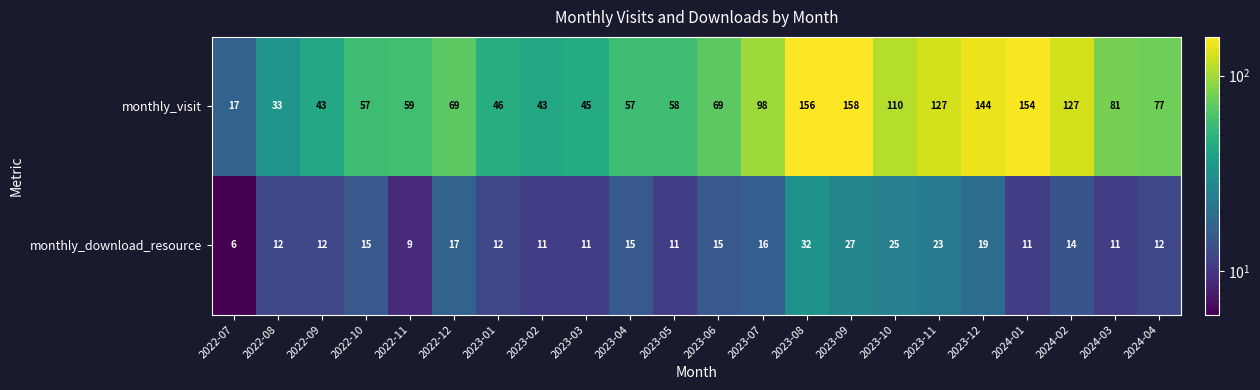

Which label corresponds to the smallest value in the chart?

2022-07